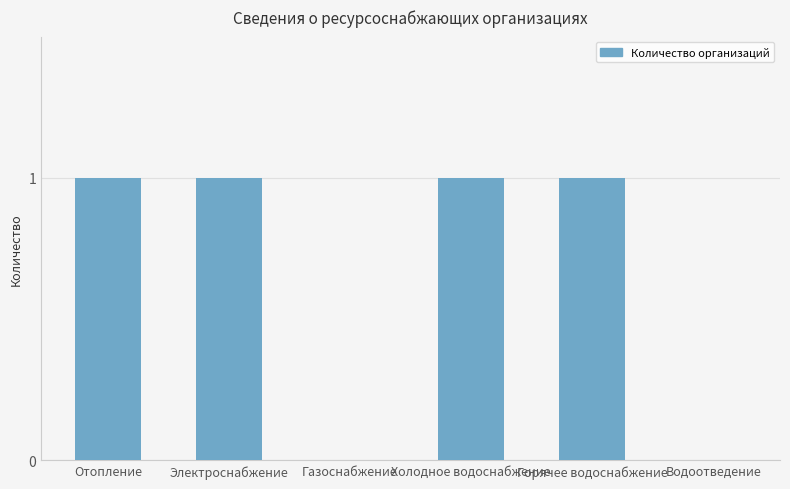

The value at Электроснабжение is 1. True or false?

True